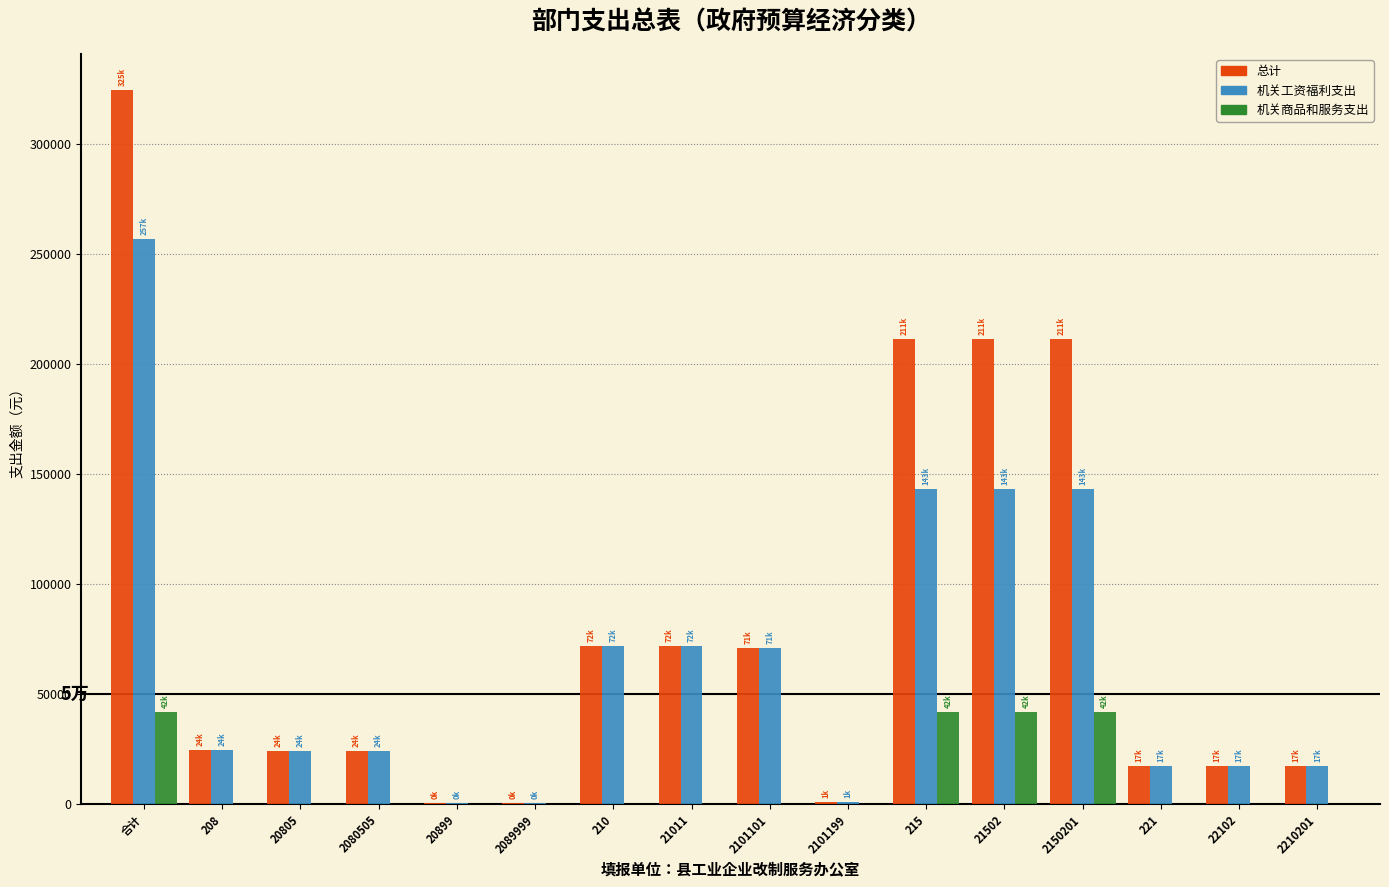

What is the total value across all series at 2080505?

47824